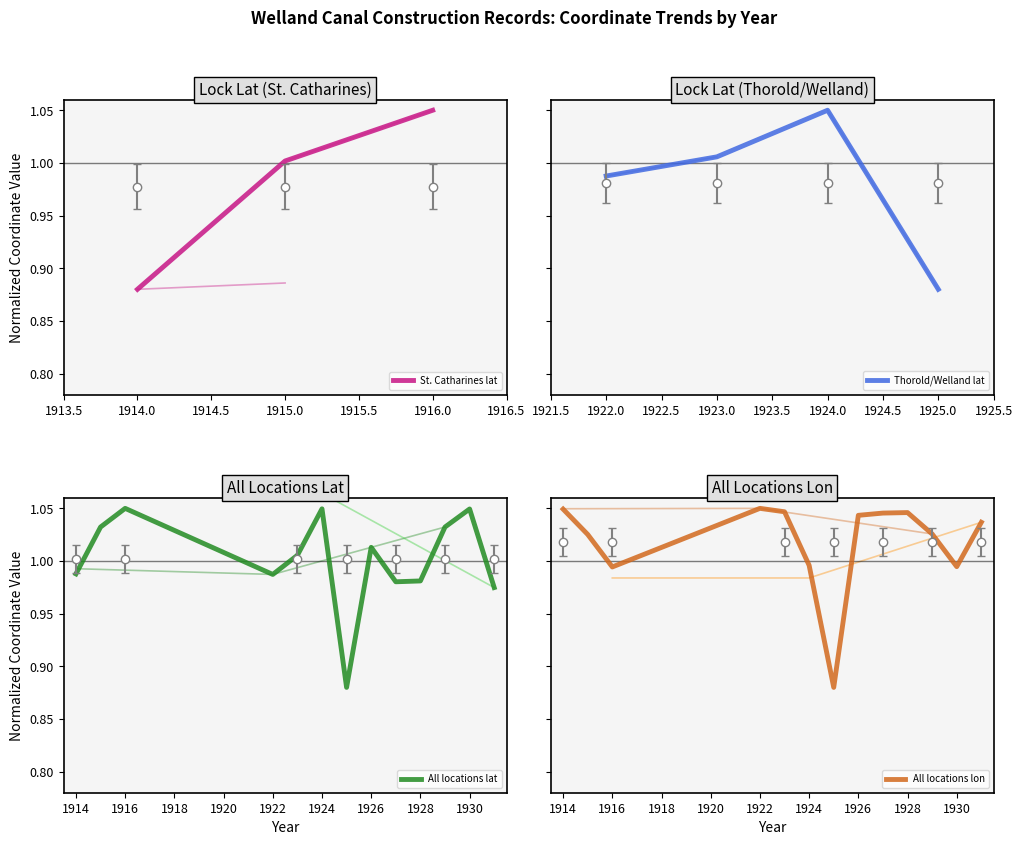

True or false: longitude and latitude cross at least once.

True